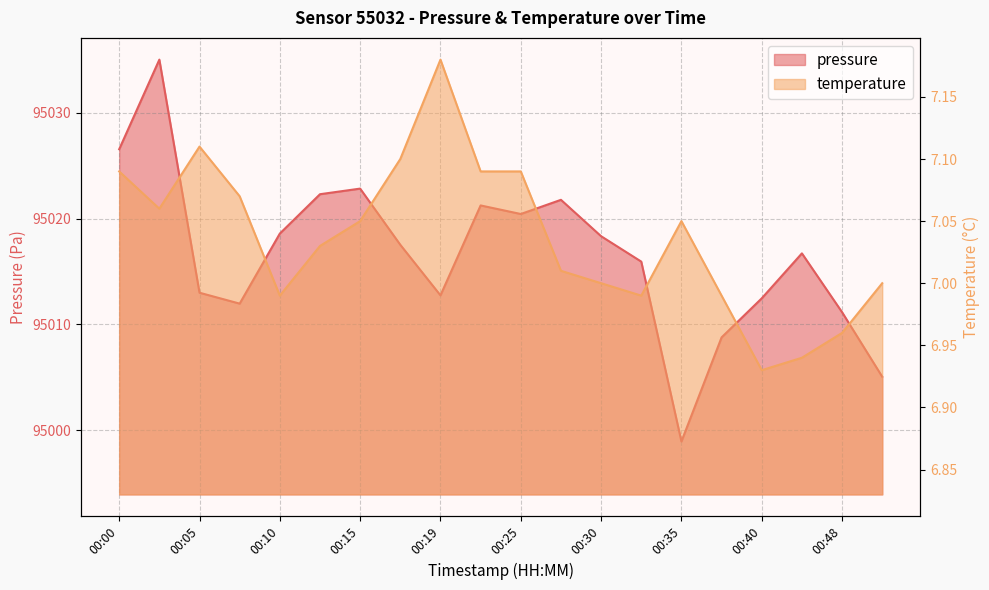

Which series has the largest total across all categories?

pressure